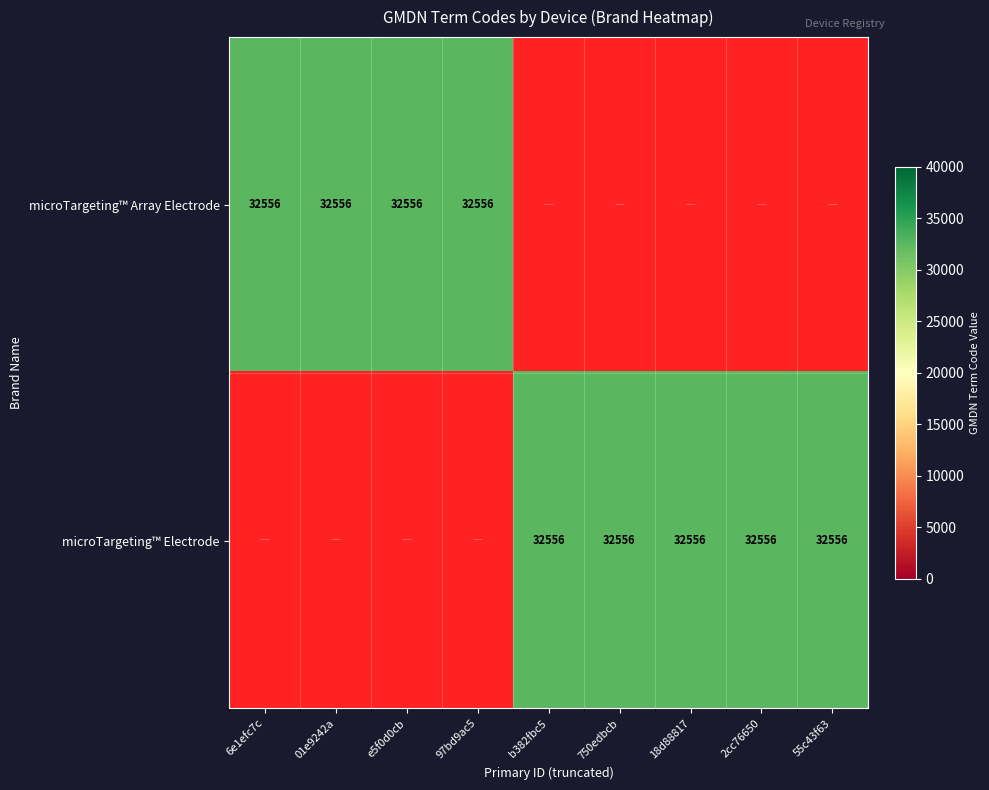

Reading left to right, list all the values displayed in this chart.

microTargeting™ Array Electrode: 32556	32556	32556	32556	0	0	0	0	0
microTargeting™ Electrode: 0	0	0	0	32556	32556	32556	32556	32556